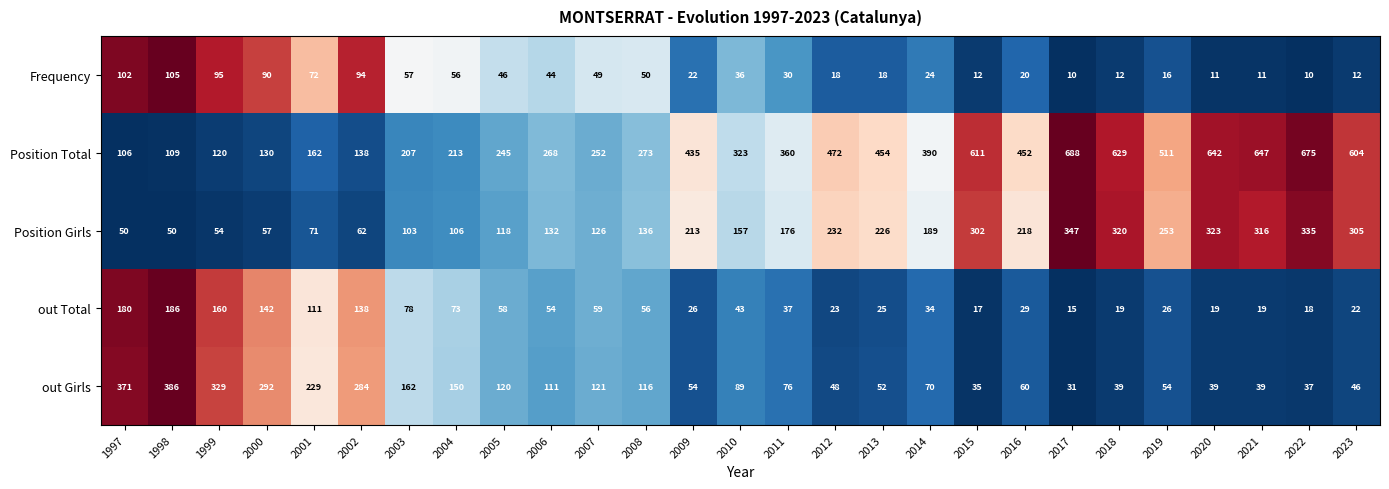

Between 2002 and 2010, which series saw the biggest shift?

out Girls